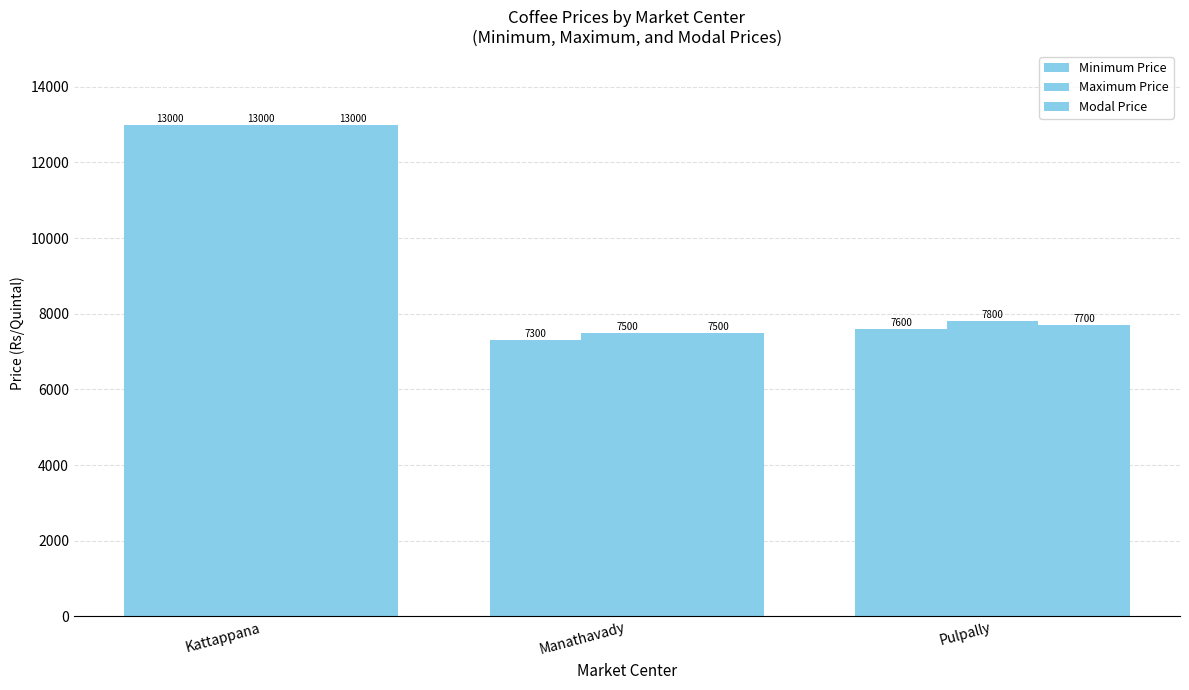

How many categories are shown in the chart?

3